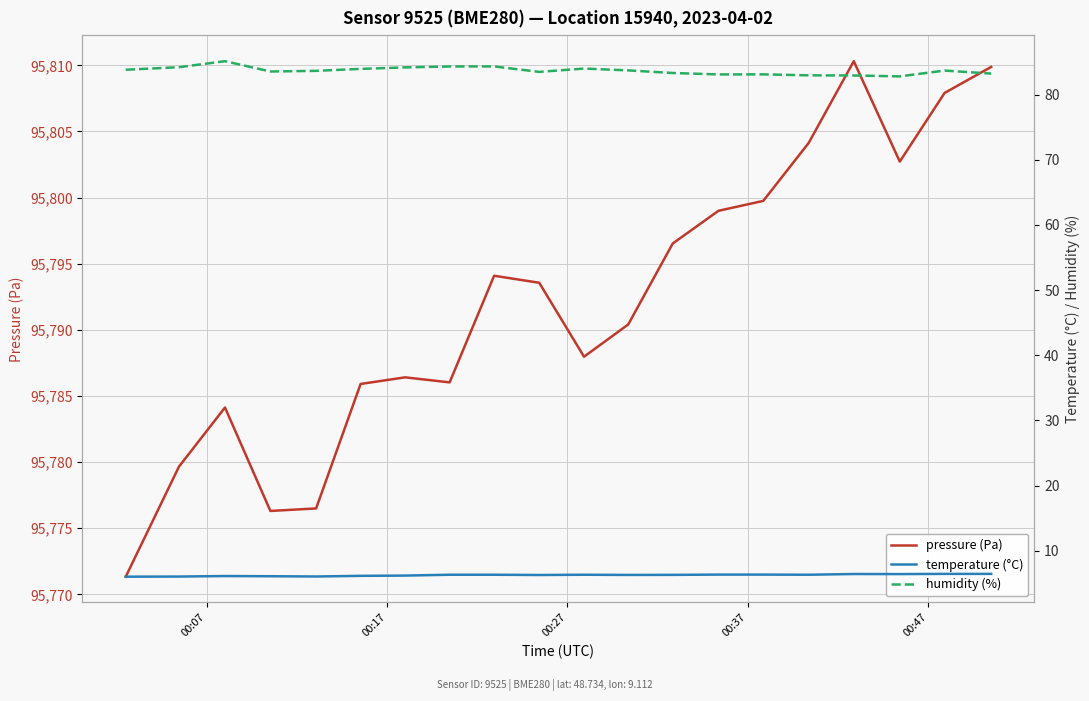

What are all the series names shown in the legend?

pressure (Pa), temperature (°C), humidity (%)